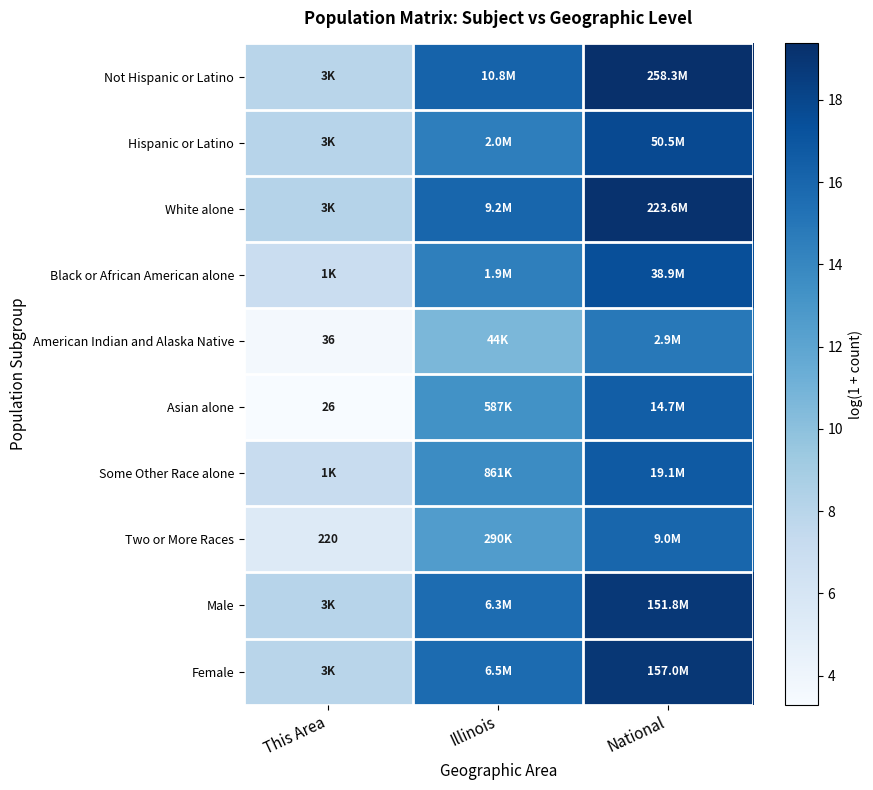

At which label is White alone closest to 13?

Illinois